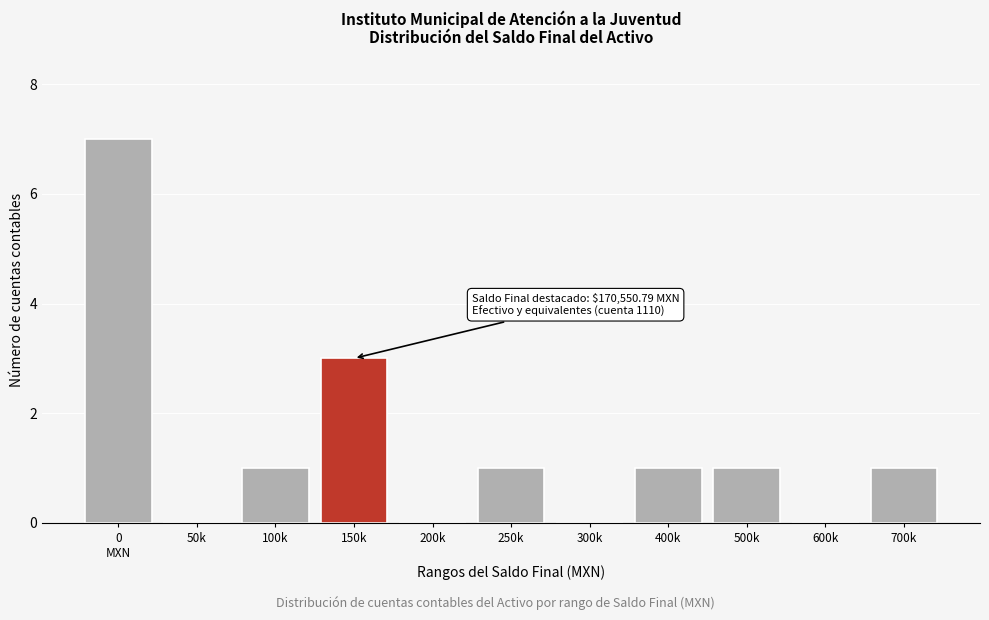

What is the sum of all values?

15